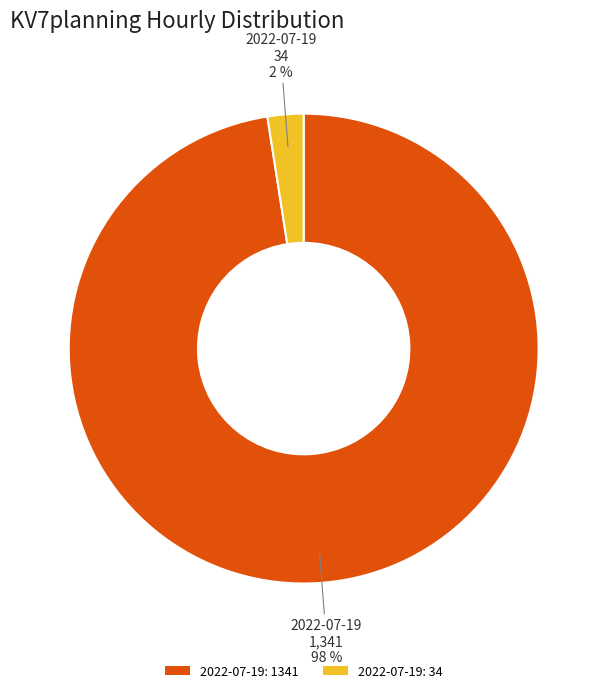

Does any single category account for the majority?

Yes